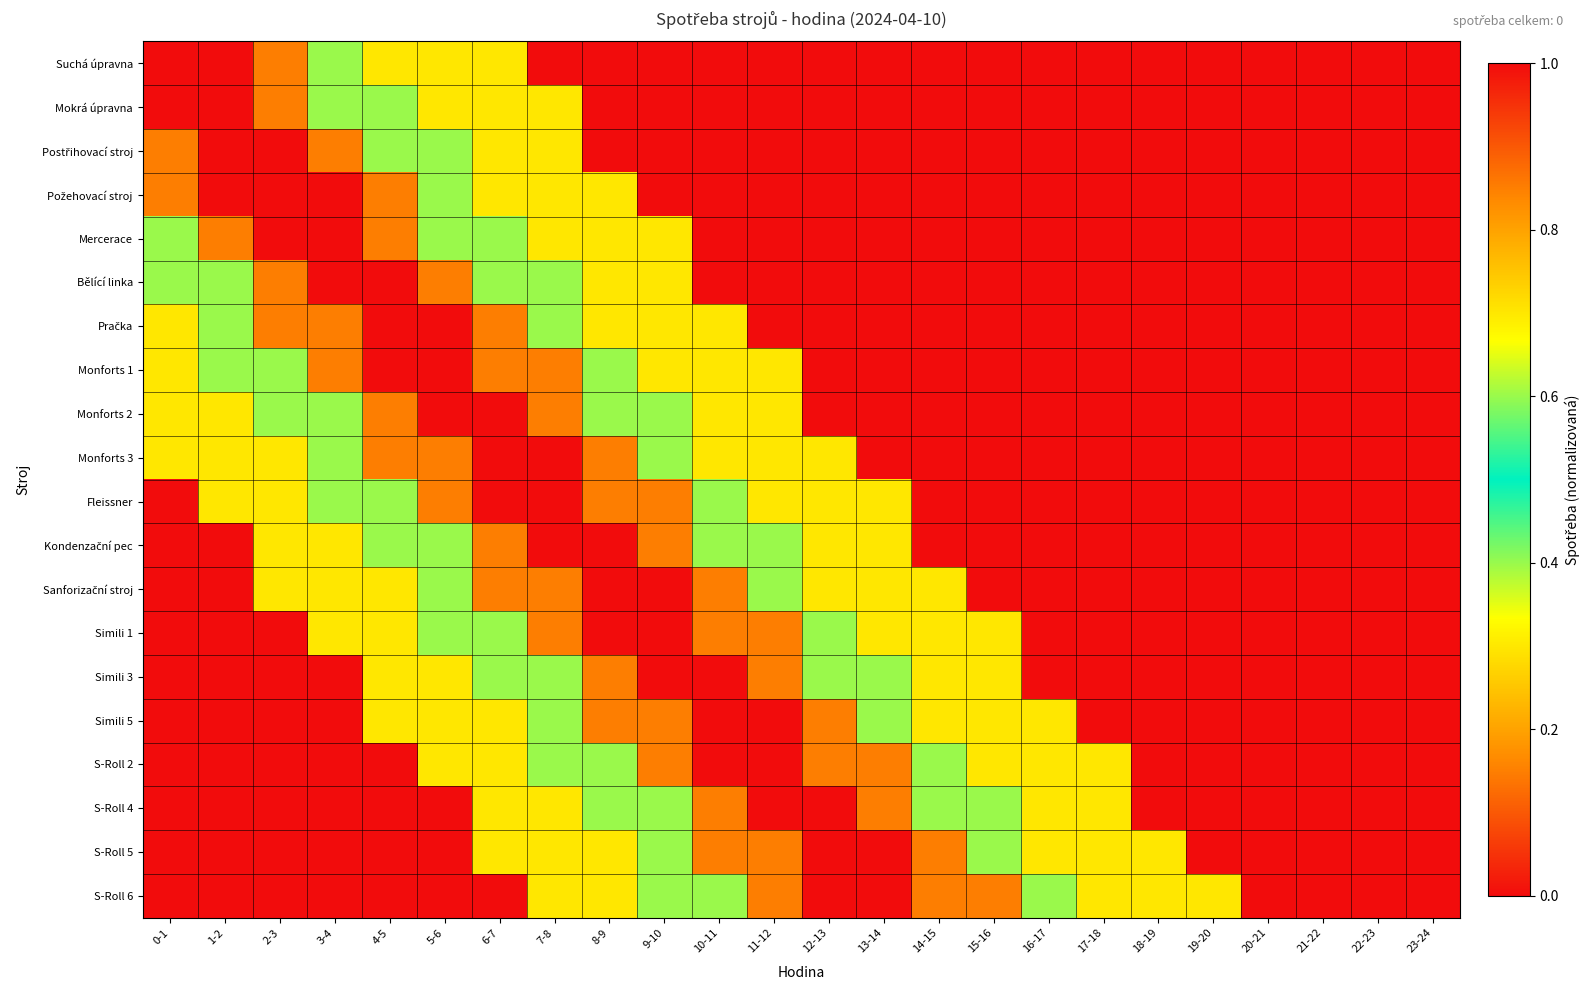

How many data points does each series have?

24